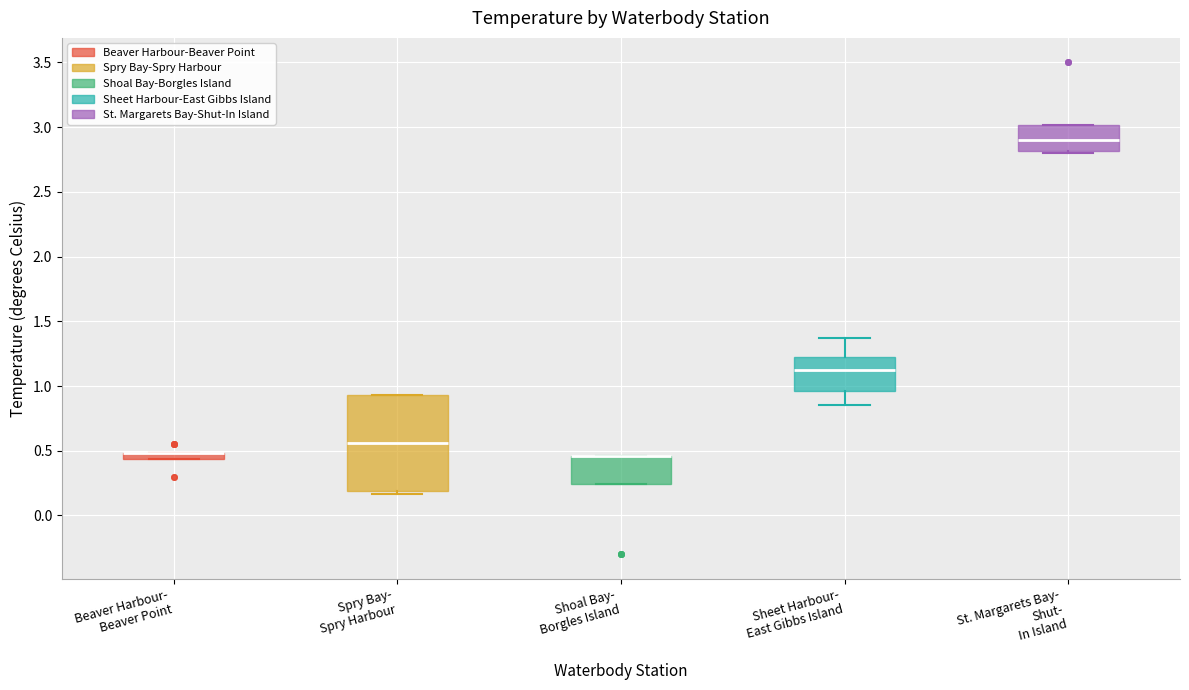

Where is the upper edge of the box for Shoal Bay- Borgles Island on the y-axis? The values are not printed on the chart, so give them approximately, as read against the axis.

0.45